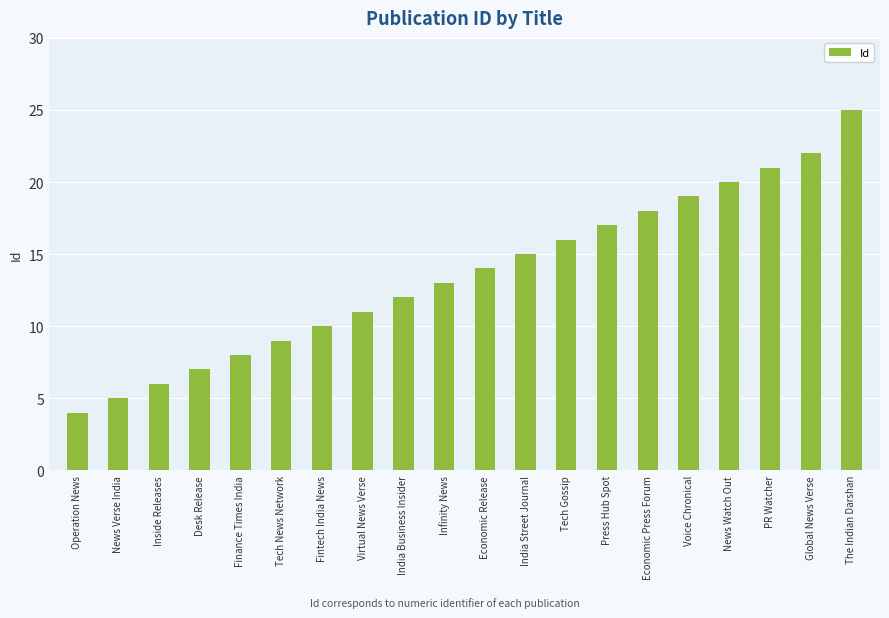

True or false: the data shows 11 at Economic Press Forum.

False